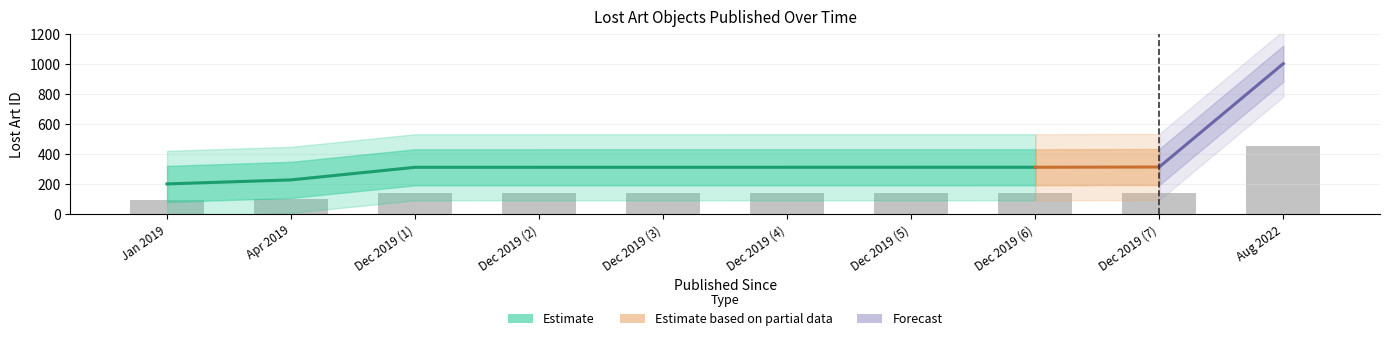

What is the value of the 3rd bar from the left?

139.7